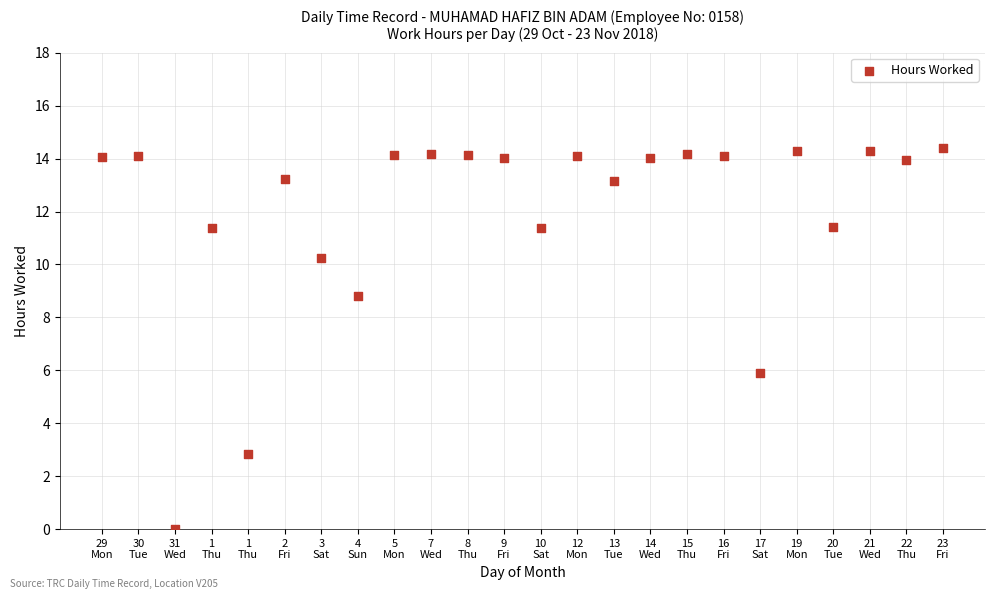

What Y value in the scatter plot is closest to 7?

5.9